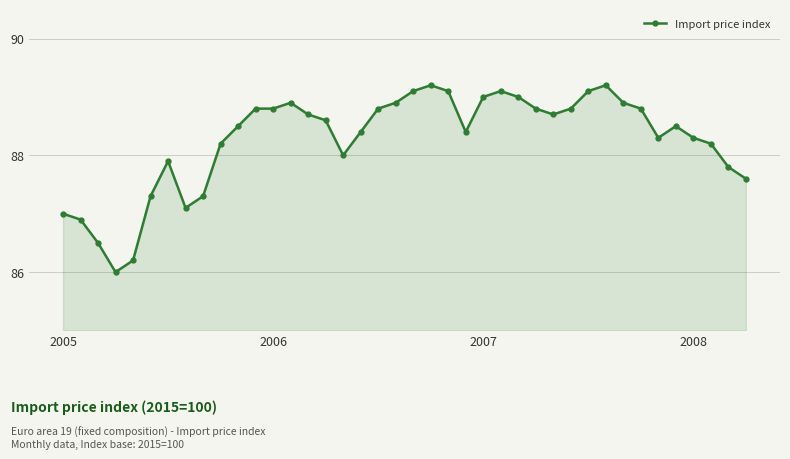

What is the greatest value displayed?

89.2